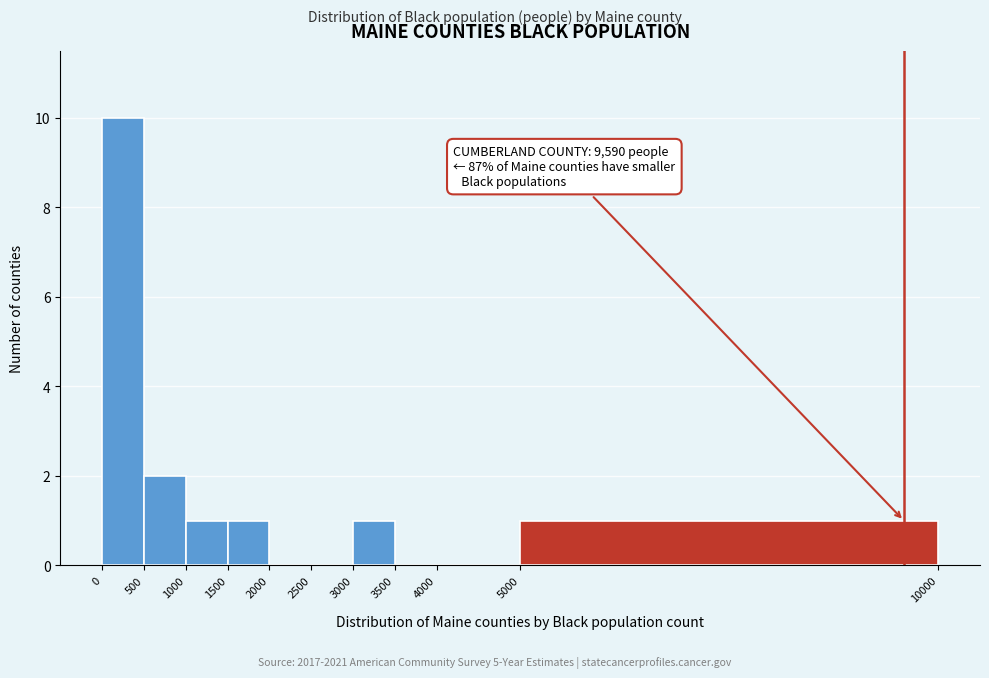

Which range on the x-axis has the tallest bar?

0 to 500